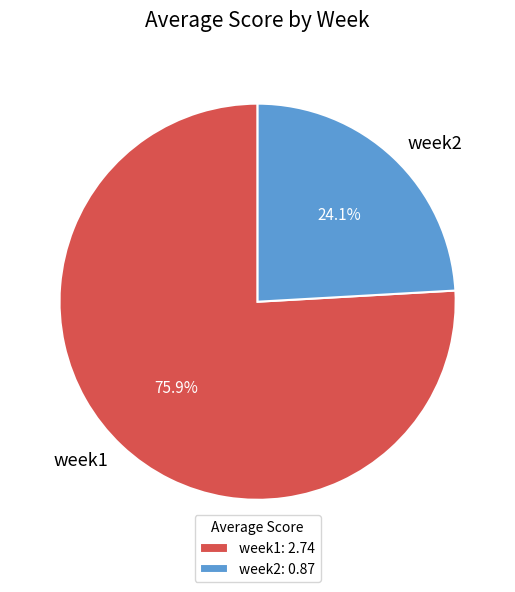

What percentage do week1 and week2 together represent?

100.0%